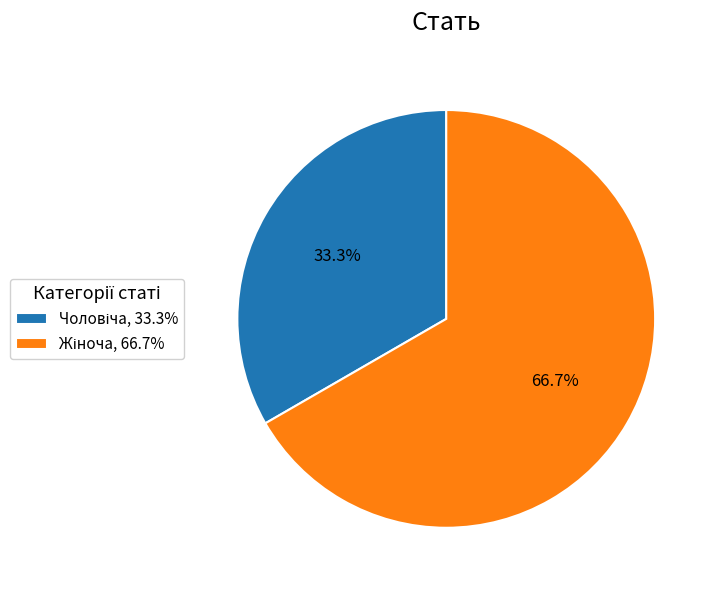

Does any single category account for the majority?

Yes